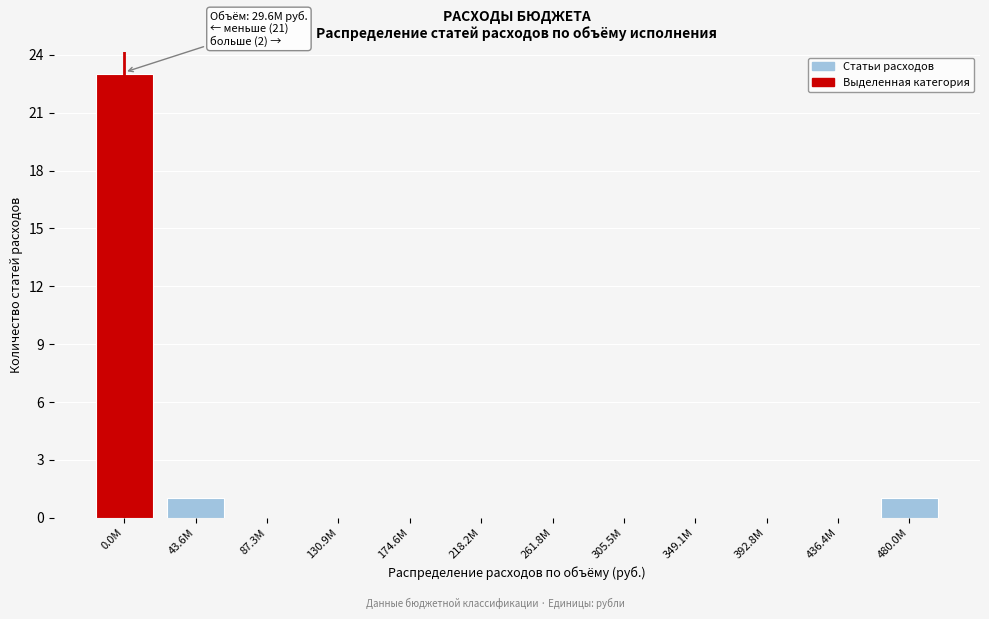

Reading left to right, list all the values displayed in this chart.

0.0M=23	43.6M=1	87.3M=0	130.9M=0	174.6M=0	218.2M=0	261.8M=0	305.5M=0	349.1M=0	392.8M=0	436.4M=0	480.0M=1